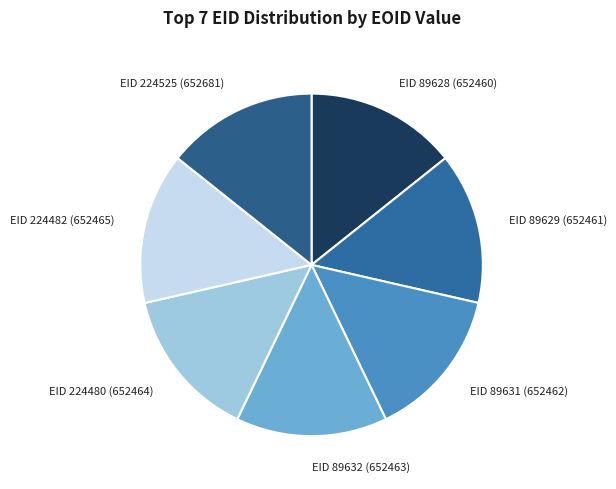

Does any single category account for the majority?

No